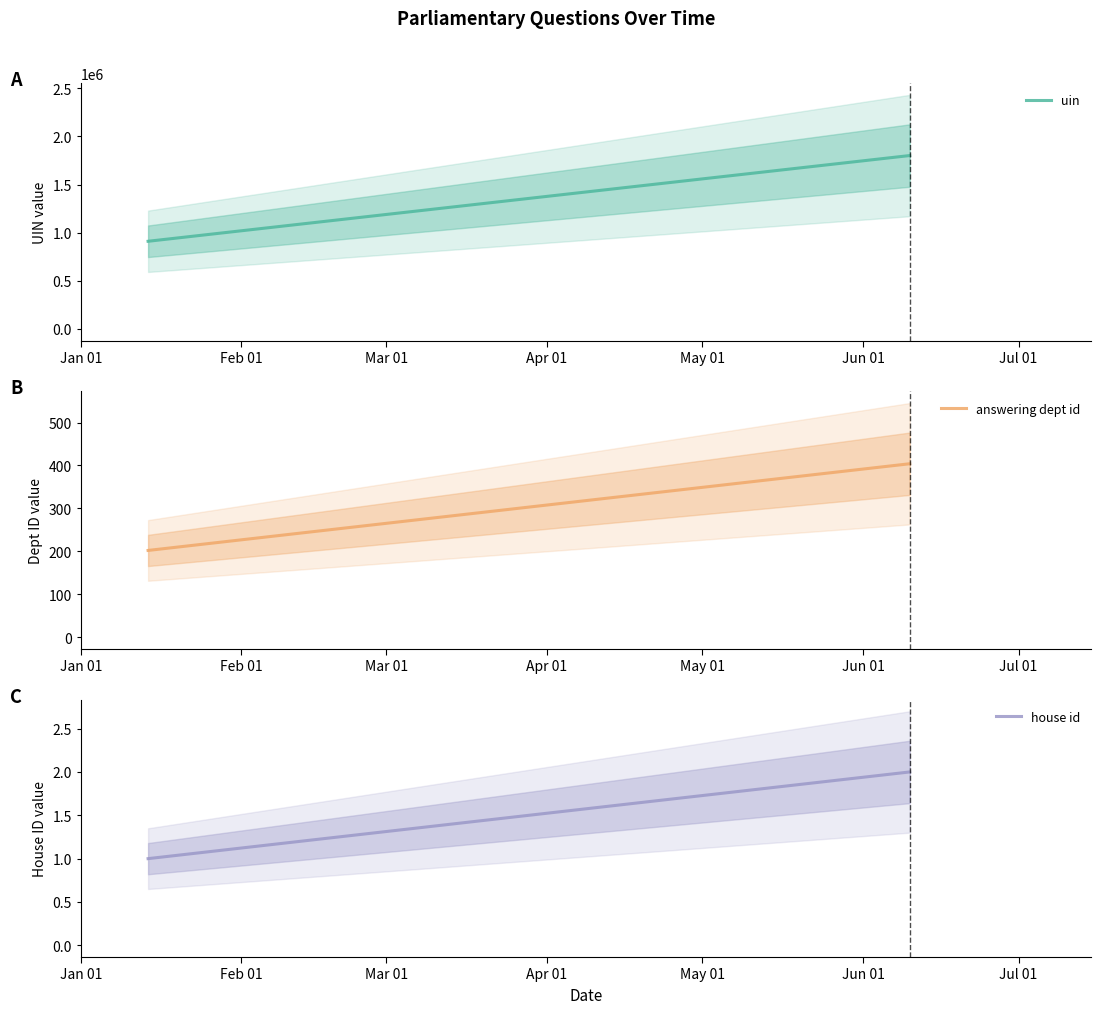

What is the difference between the maximum and minimum values in the answering dept id series?

202